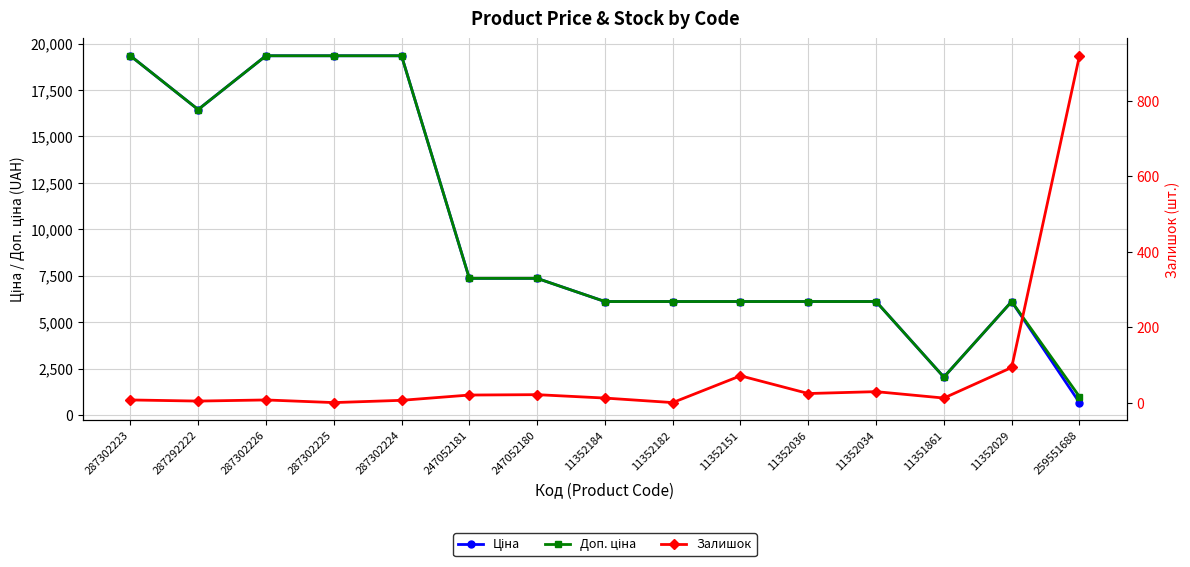

Reading left to right, transcribe all the data shown in this chart.

Ціна: 19343.1	16448.2	19343.1	19343.1	19343.1	7360.2	7360.2	6112.5	6112.5	6112.5	6112.5	6112.5	2042.8	6112.5	672.1
Доп. ціна: 19343.1	16448.2	19343.1	19343.1	19343.1	7360.2	7360.2	6112.5	6112.5	6112.5	6112.5	6112.5	2043.0	6112.5	992.7
Залишок: 7.0	4.0	7.0	0.0	6.0	20.0	21.0	12.0	0.0	71.0	24.0	29.0	12.0	93.0	919.0